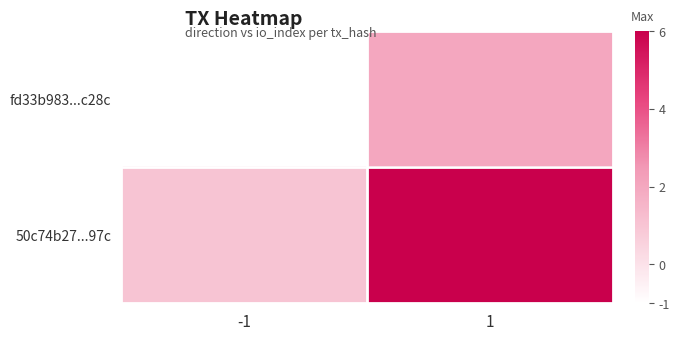

What is the total value across all series at 1?

8